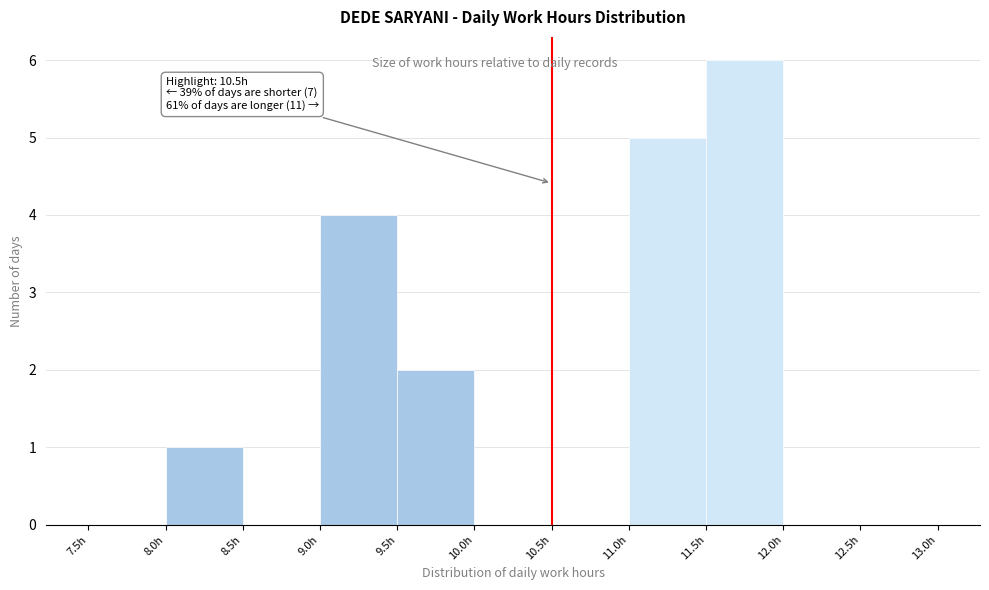

Which range on the x-axis has the tallest bar?

11.5 to 12.0